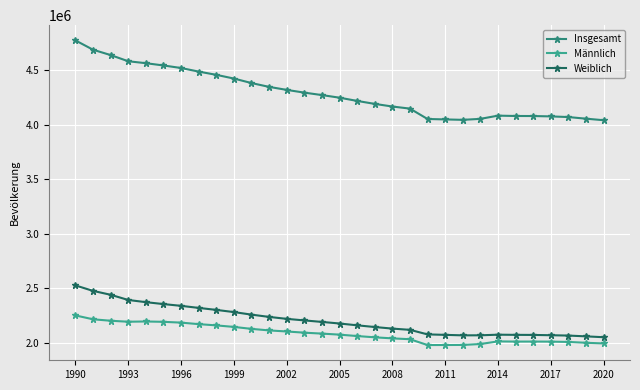

At which category is the sum across all series the highest?

1990